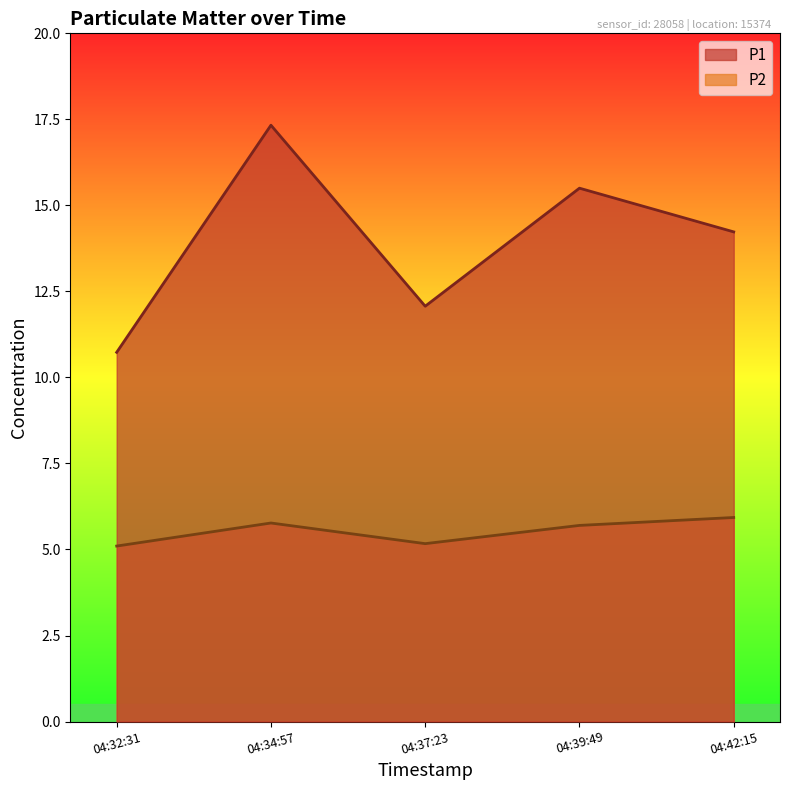

At 04:34:57, list the series in order from smallest to largest.

P2, P1